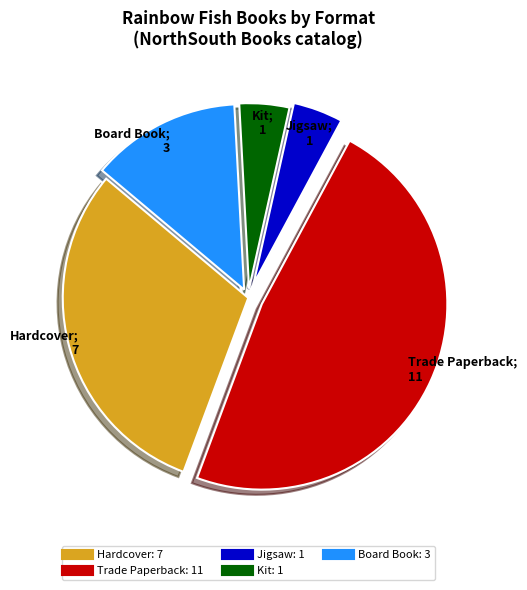

Does any single category account for the majority?

No